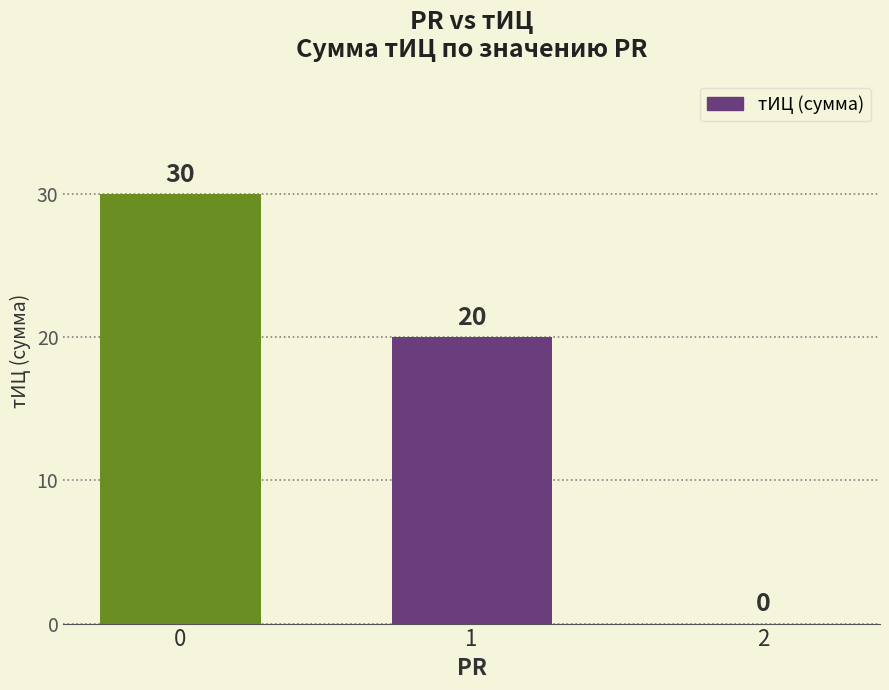

What is the change in value from 1 to 2?

-20